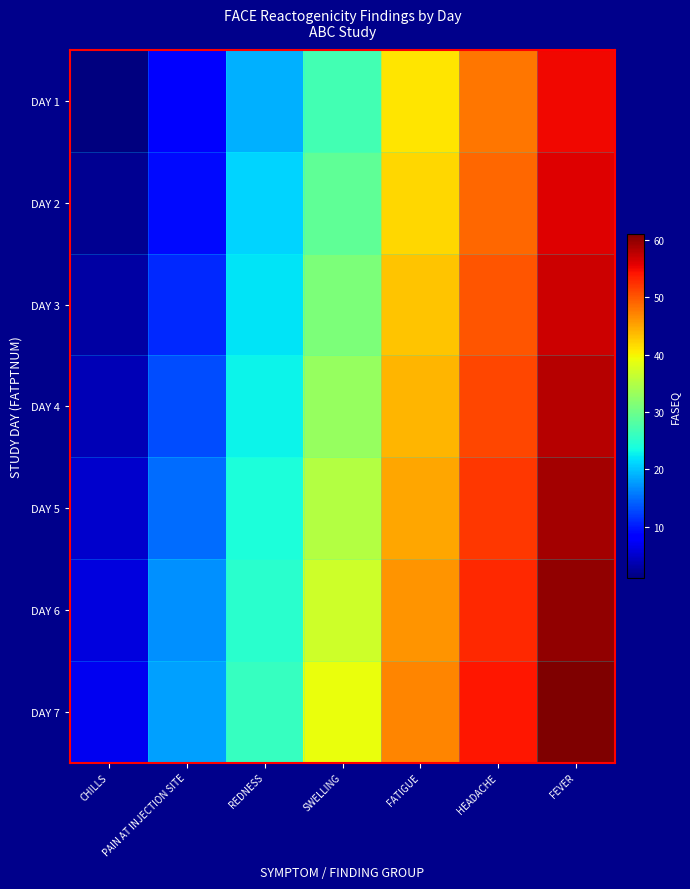

At which category is the sum across all series the highest?

FEVER